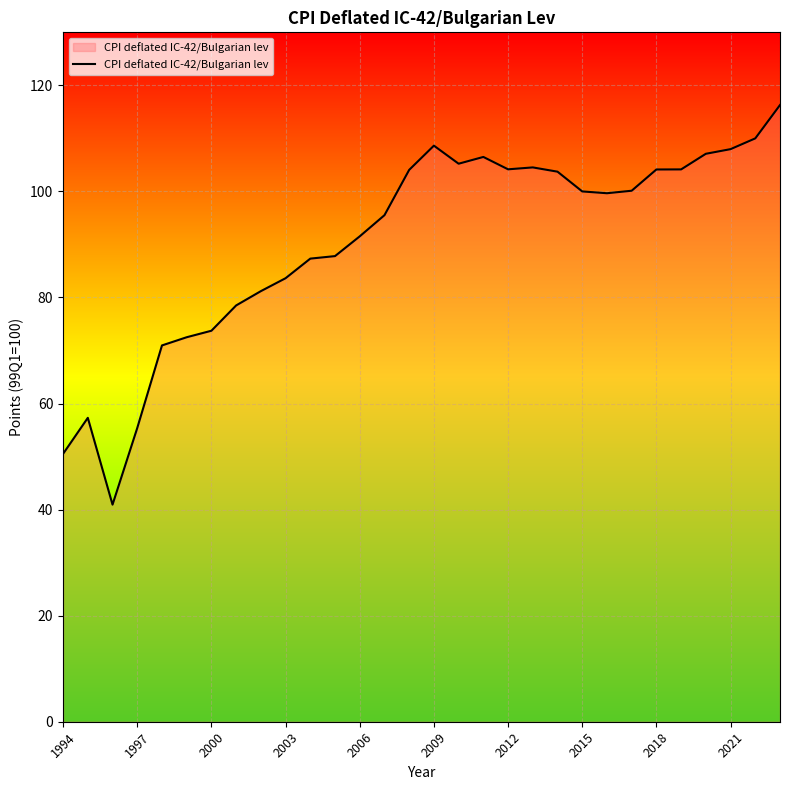

What is the minimum value shown in the chart?

40.9